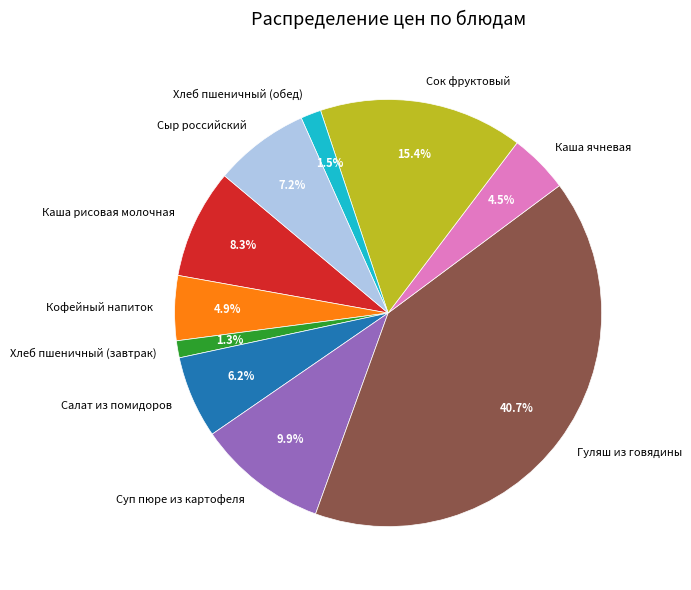

To the nearest percent, what is the difference between the Хлеб пшеничный (завтрак) and Салат из помидоров slice percentages?

5%